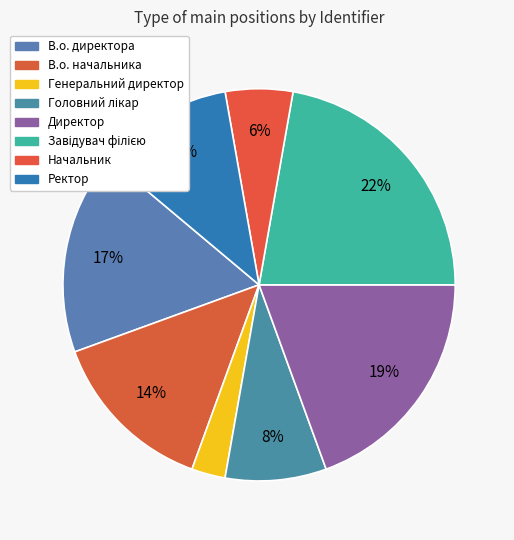

Rank the categories by value from highest to lowest.

Завідувач філією, Директор, В.о. директора, В.о. начальника, Ректор, Головний лікар, Начальник, Генеральний директор